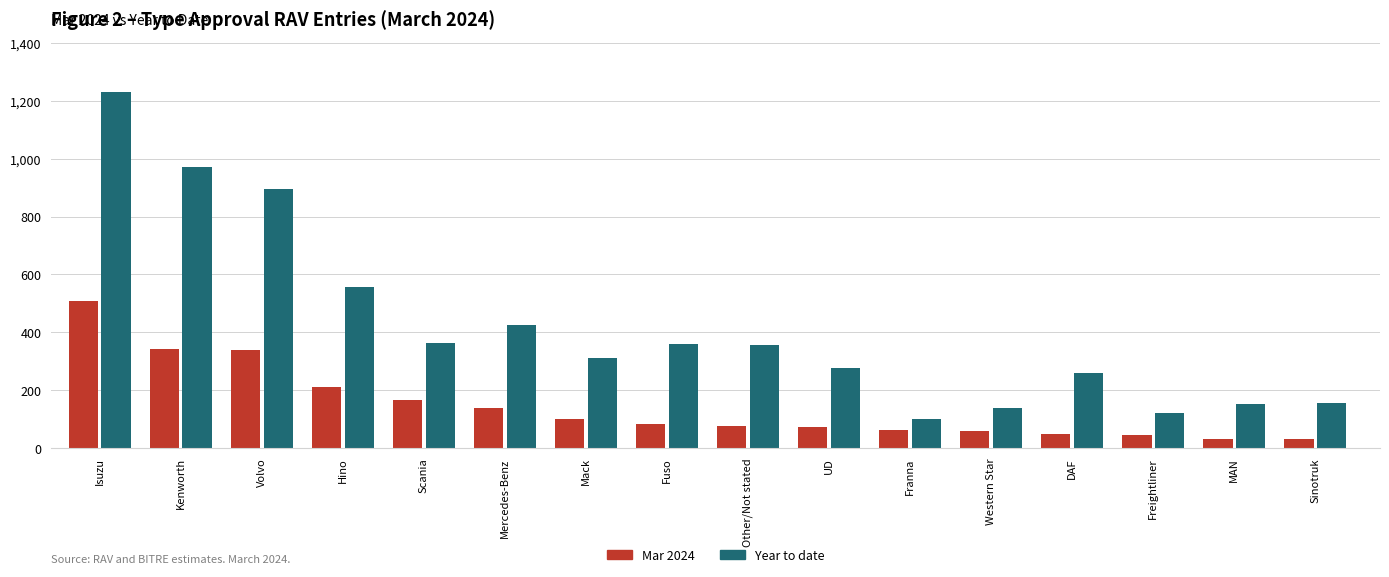

Which series has the largest range (max minus min)?

Year to date